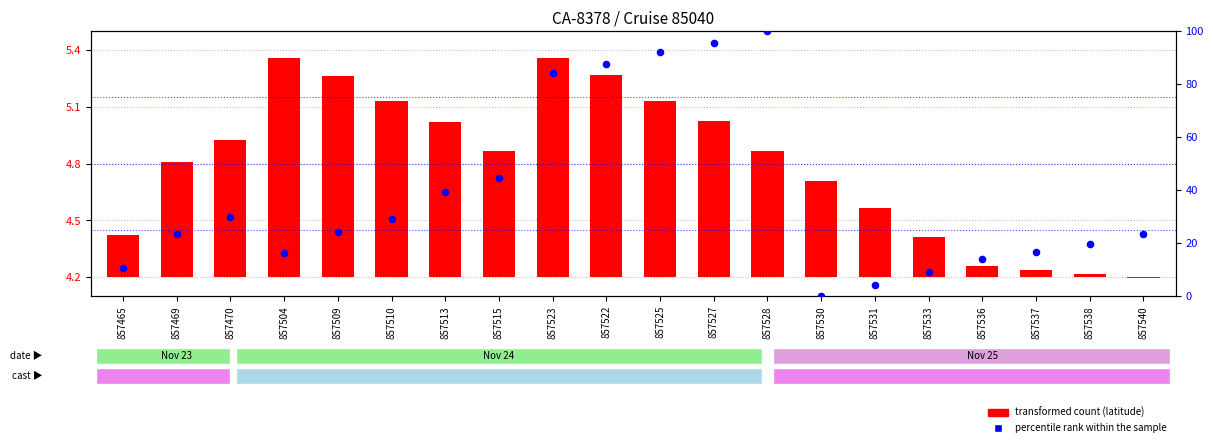

Is the value of transformed count (latitude) at 857515 greater than the value of percentile rank within the sample at 857513?

No